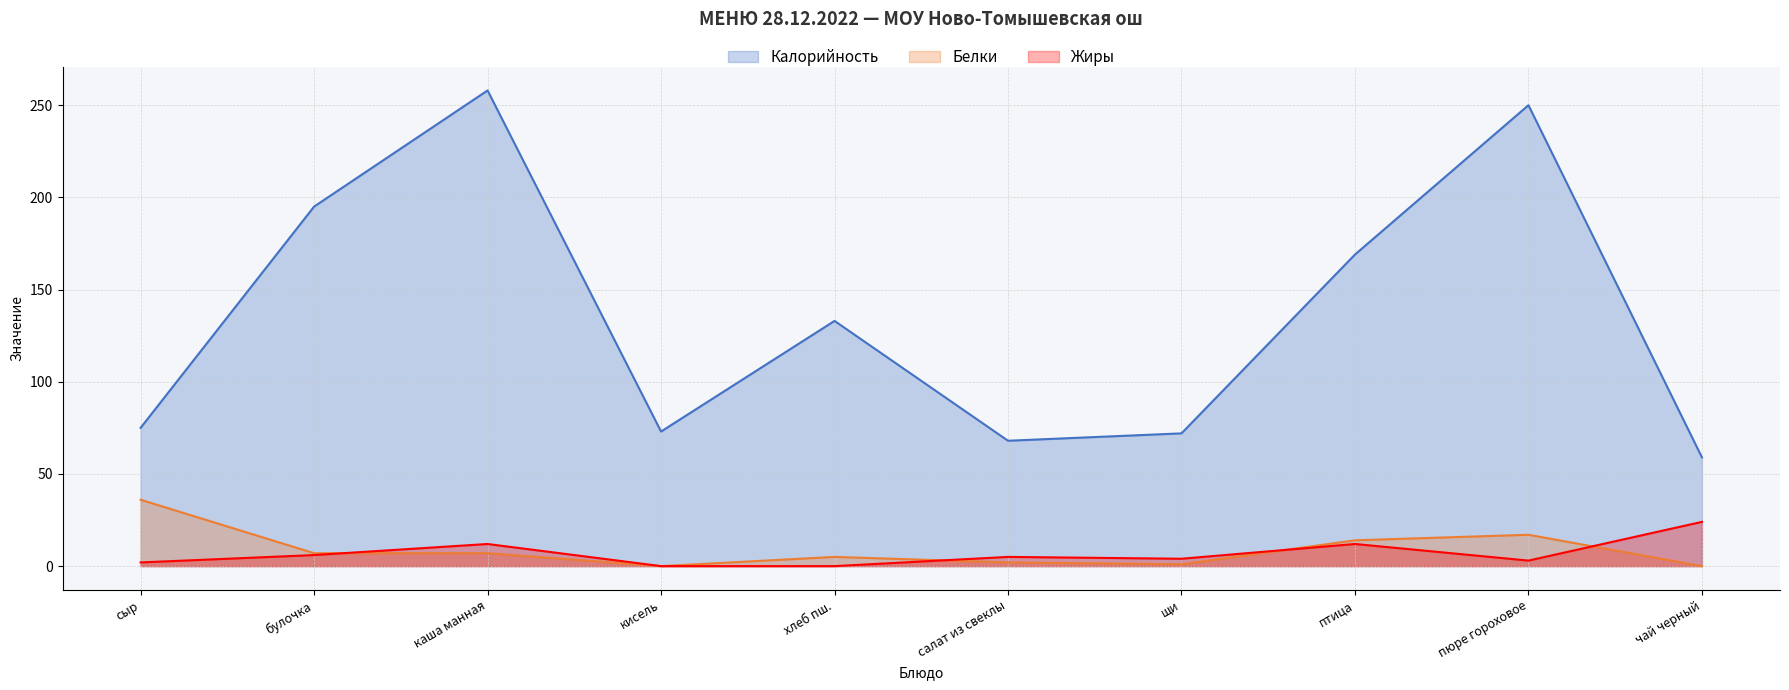

The Калорийность series shows 97 at кисель. True or false?

False